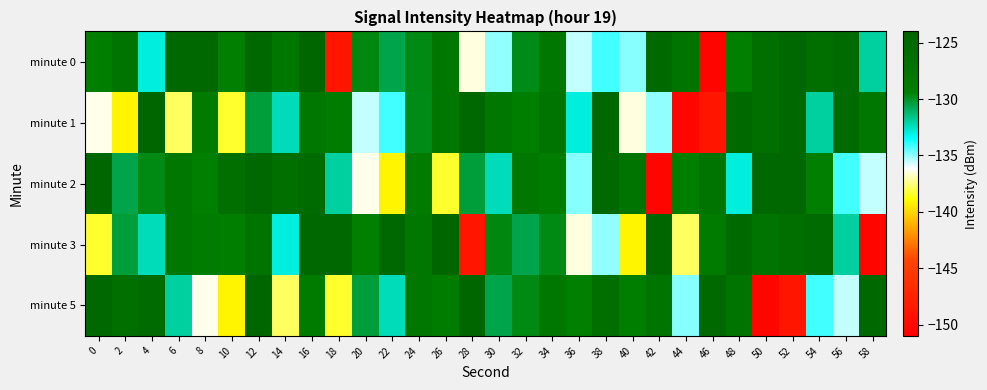

Reading left to right, transcribe all the data shown in this chart.

minute 0: 0=-129.1	2=-127.2	4=-132.9	6=-125.0	8=-125.0	10=-129.4	12=-124.8	14=-128.0	16=-124.5	18=-148.9	20=-129.7	22=-130.6	24=-129.7	26=-127.9	28=-136.5	30=-135.0	32=-129.8	34=-127.8	36=-135.5	38=-134.2	40=-134.9	42=-125.3	44=-127.2	46=-150.4	48=-129.3	50=-126.3	52=-124.8	54=-126.2	56=-125.5	58=-132.0
minute 1: 0=-136.3	2=-139.1	4=-124.5	6=-137.8	8=-128.5	10=-138.4	12=-130.4	14=-132.4	16=-127.9	18=-128.9	20=-135.5	22=-134.2	24=-129.8	26=-127.8	28=-124.8	30=-128.0	32=-129.1	34=-127.2	36=-132.9	38=-125.0	40=-136.5	42=-135.0	44=-150.4	46=-148.9	48=-125.3	50=-126.3	52=-124.8	54=-132.0	56=-125.5	58=-127.9
minute 2: 0=-124.5	2=-130.6	4=-129.7	6=-127.9	8=-129.3	10=-126.3	12=-124.8	14=-126.2	16=-125.5	18=-132.0	20=-136.3	22=-139.1	24=-128.5	26=-138.4	28=-130.4	30=-132.4	32=-127.9	34=-128.9	36=-134.9	38=-125.3	40=-127.2	42=-150.4	44=-129.1	46=-127.2	48=-132.9	50=-125.0	52=-125.0	54=-129.4	56=-134.2	58=-135.5
minute 3: 0=-138.4	2=-130.4	4=-132.4	6=-127.9	8=-128.9	10=-129.1	12=-127.2	14=-132.9	16=-125.0	18=-125.0	20=-129.4	22=-124.8	24=-128.0	26=-124.5	28=-148.9	30=-129.7	32=-130.6	34=-129.7	36=-136.5	38=-135.0	40=-139.1	42=-124.5	44=-137.8	46=-128.5	48=-125.3	50=-127.2	52=-126.3	54=-125.5	56=-132.0	58=-150.4
minute 5: 0=-124.8	2=-126.2	4=-125.5	6=-132.0	8=-136.3	10=-139.1	12=-124.5	14=-137.8	16=-128.5	18=-138.4	20=-130.4	22=-132.4	24=-127.9	26=-128.9	28=-124.5	30=-130.6	32=-129.7	34=-127.9	36=-129.3	38=-126.3	40=-129.1	42=-127.2	44=-134.9	46=-125.3	48=-127.2	50=-150.4	52=-148.9	54=-134.2	56=-135.5	58=-125.0